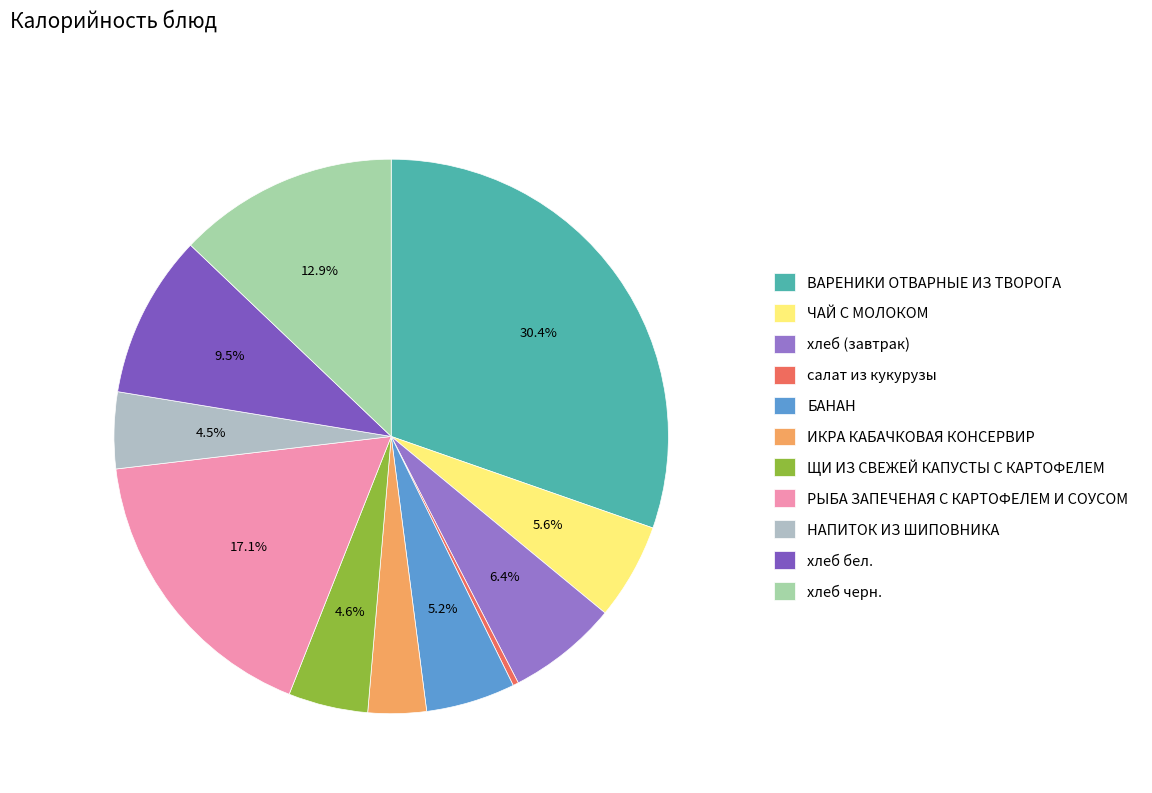

Does хлеб (завтрак) account for over 50% of the chart?

No